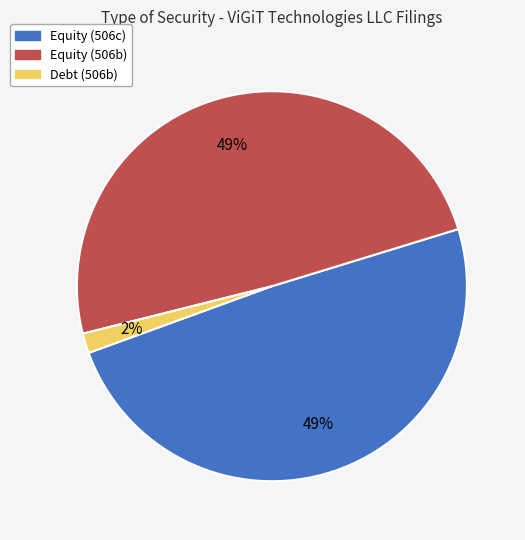

Does Equity (506b) account for over 50% of the chart?

No